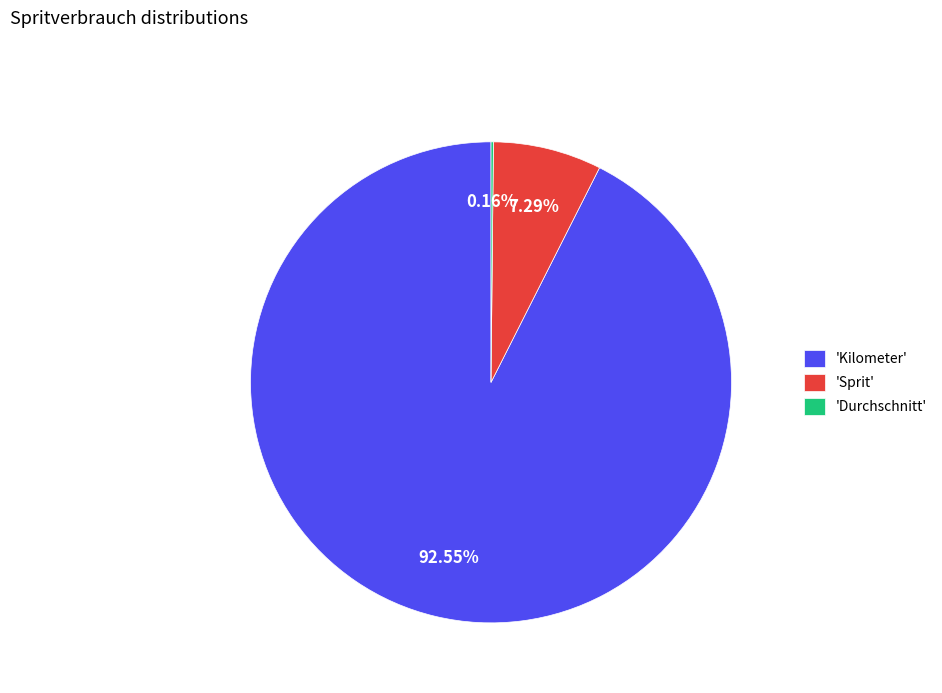

Does 'Sprit' represent more than half of the total?

No